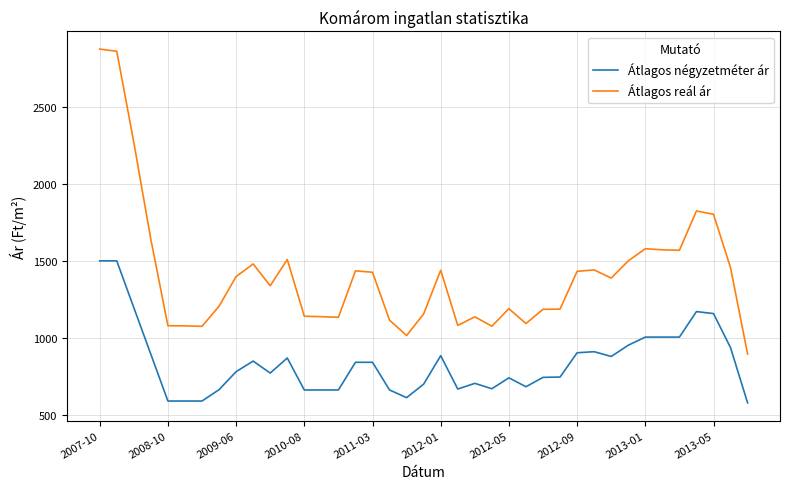

Which series has the widest spread of values?

Átlagos reál ár